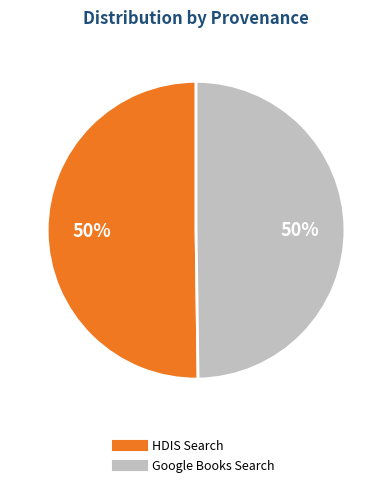

To the nearest percent, what is the average slice percentage?

50%